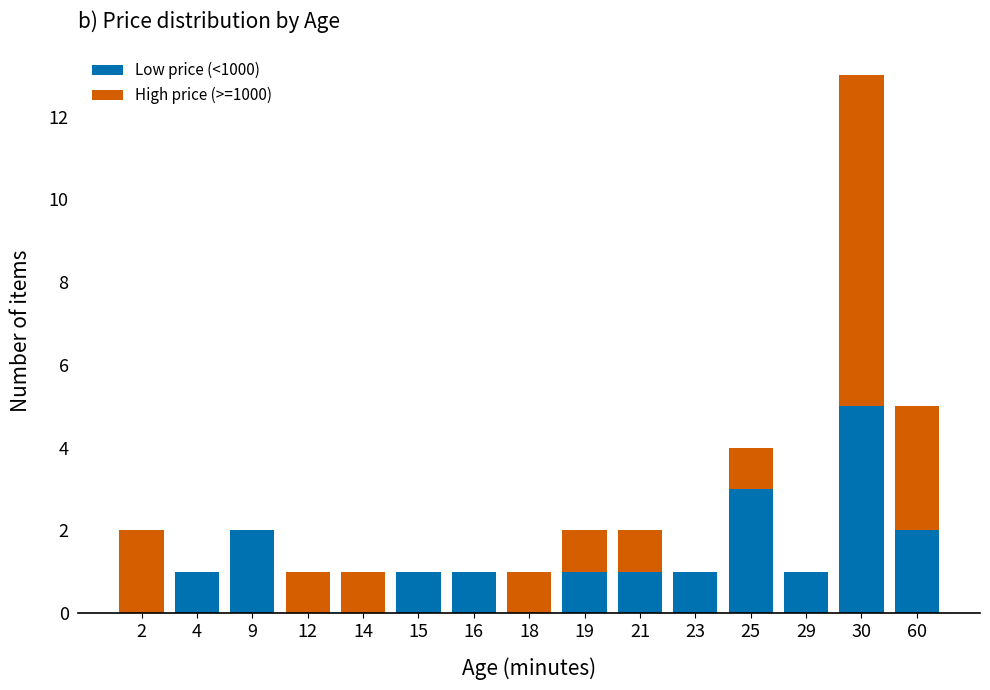

What is the highest value of the Low price (<1000) series?

5